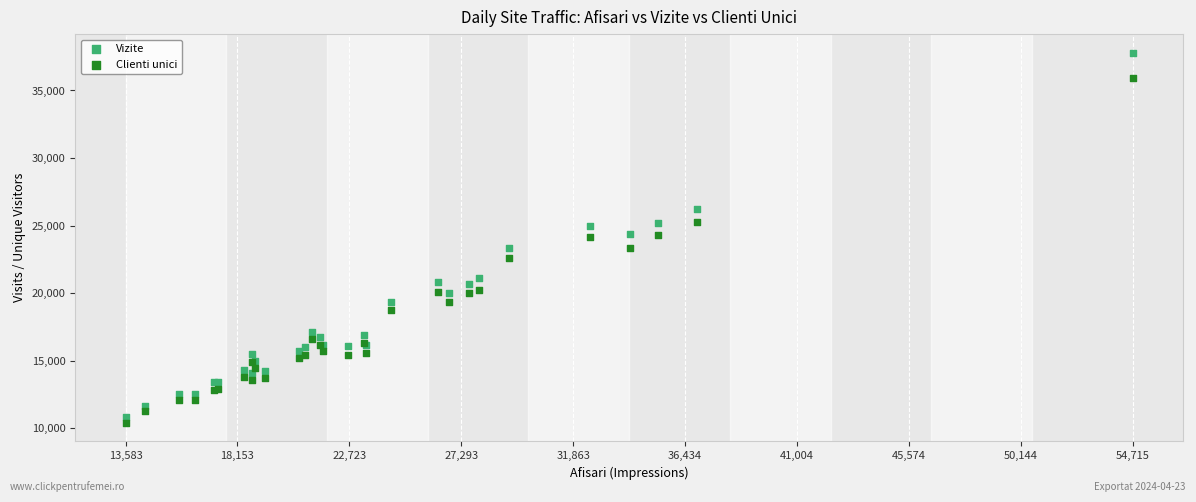

What are all the series names shown in the legend?

Vizite, Clienti unici